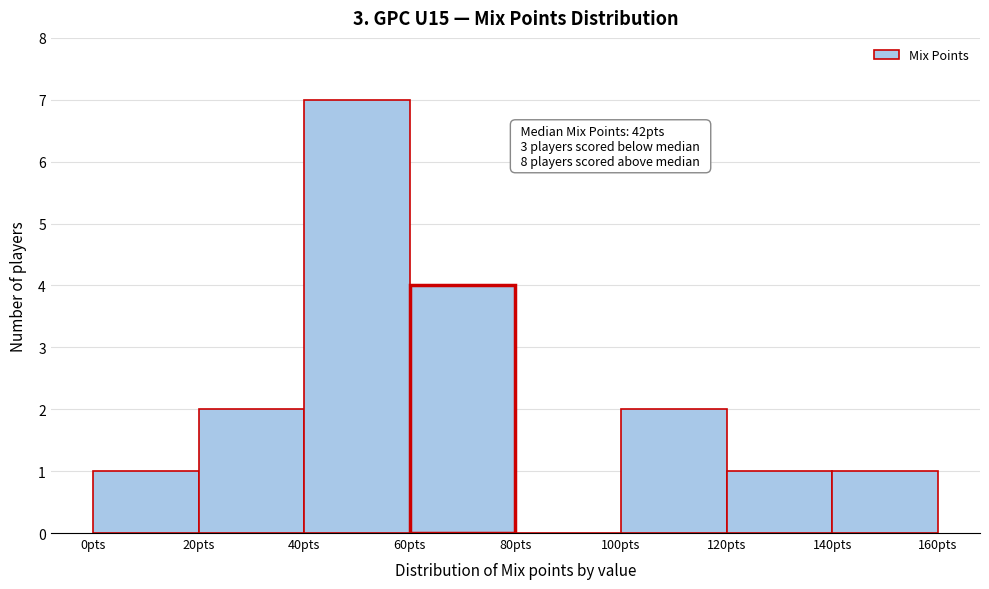

Over which range of the x-axis is the bar tallest?

40 to 60